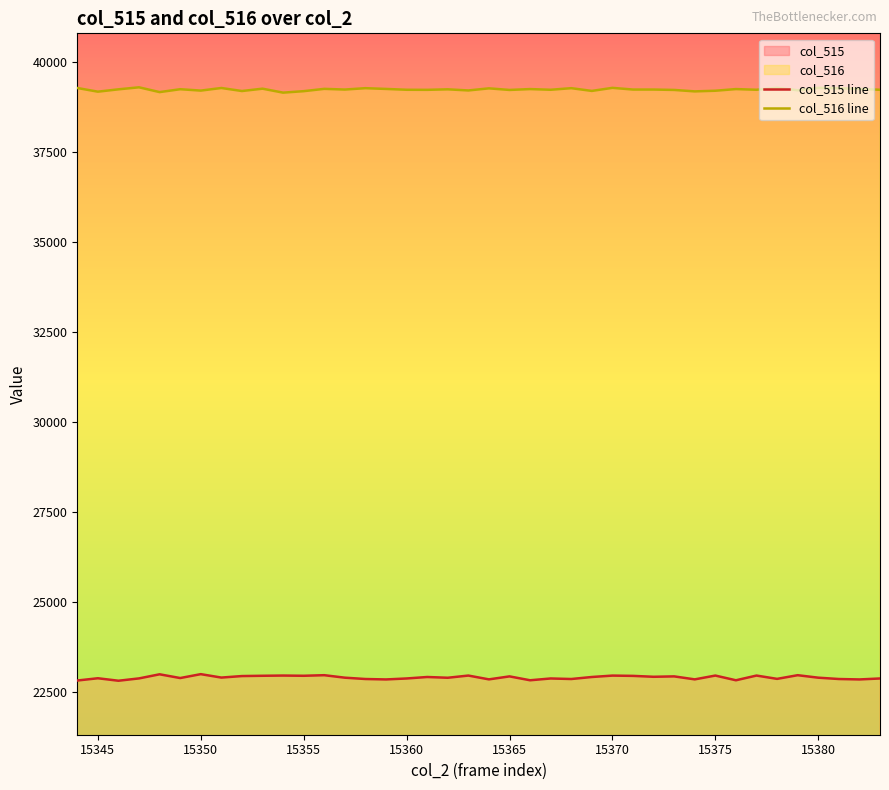

List the series in order of their peak value, highest first.

col_516 line, col_515 line